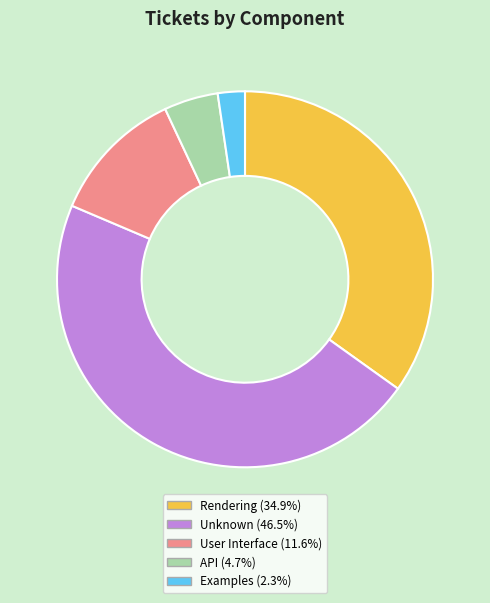

How many slices are in this pie chart?

5